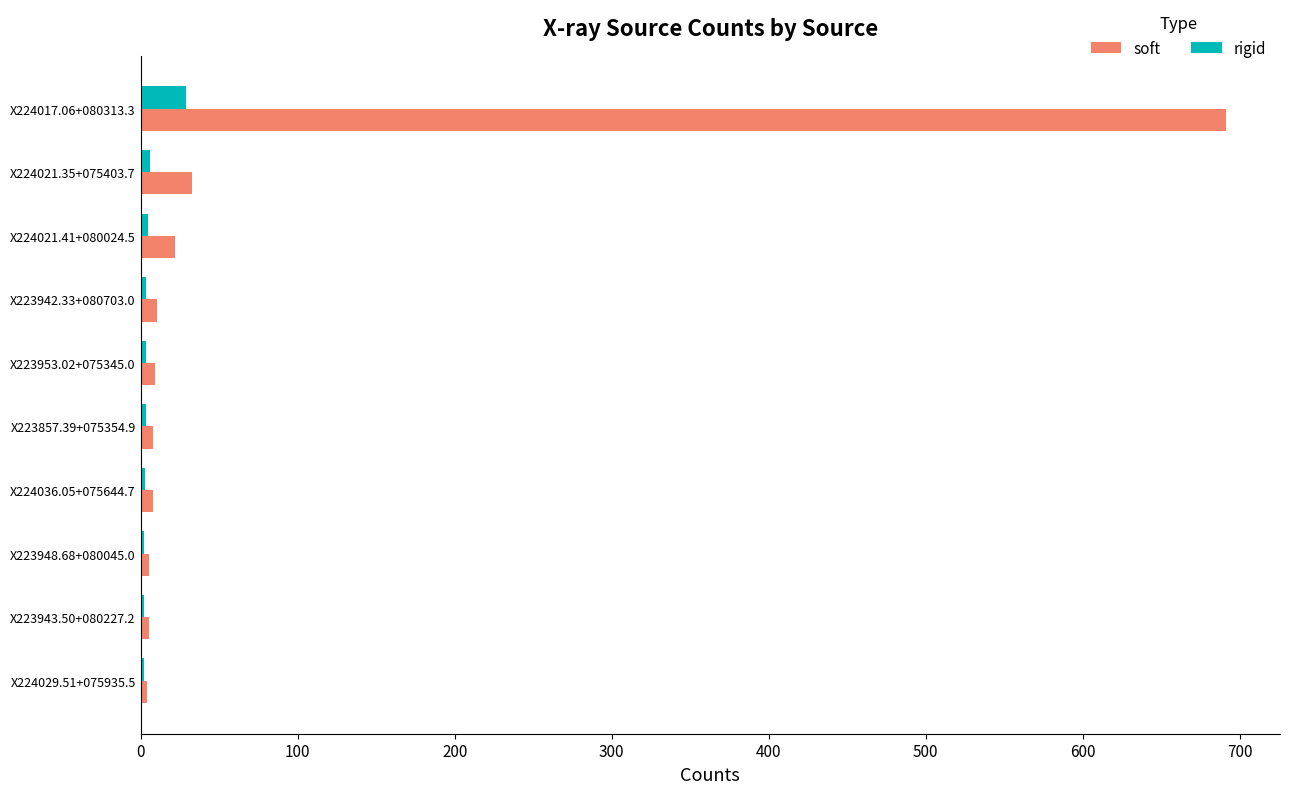

What is the maximum value shown in the chart?

691.1